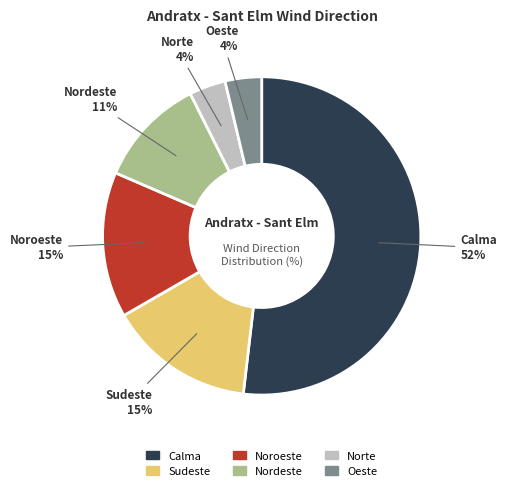

The Norte slice represents 4% of the pie. True or false?

True